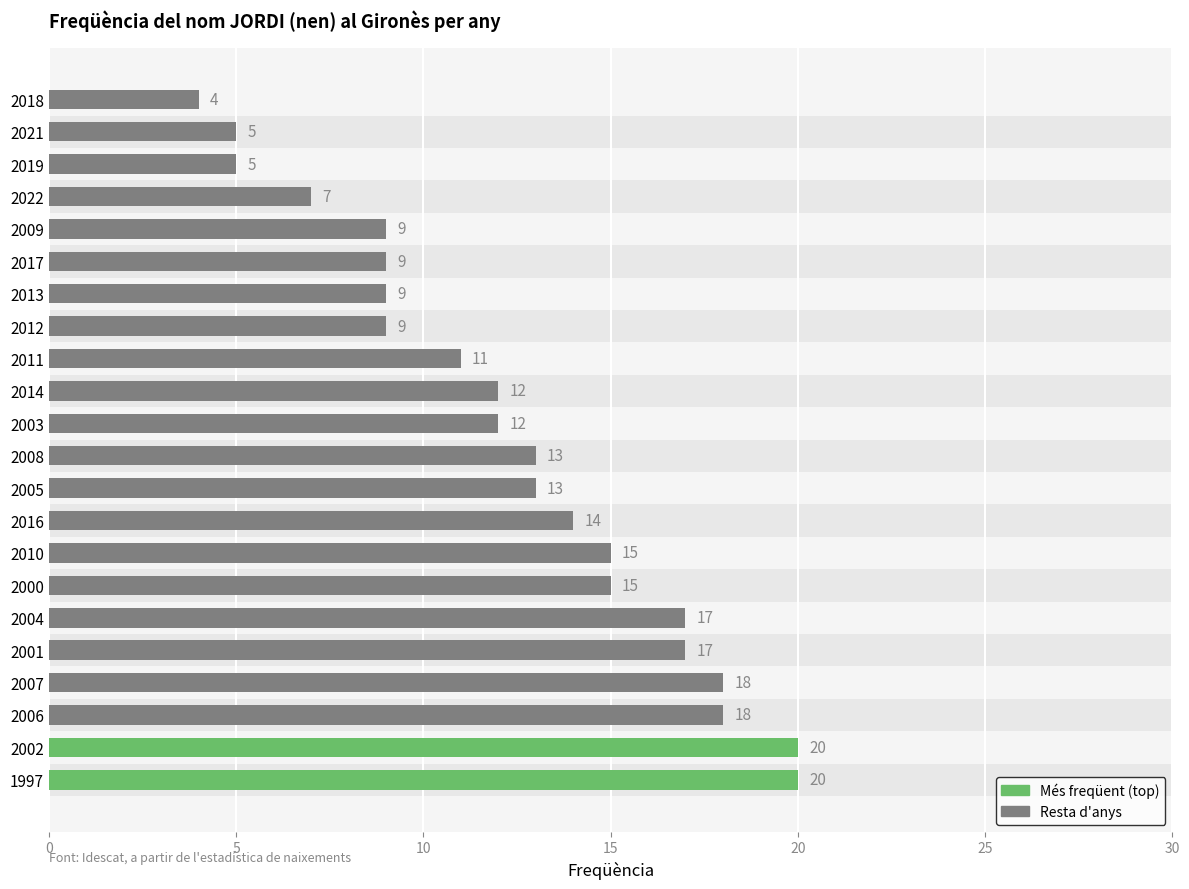

Does the chart contain any negative values?

No